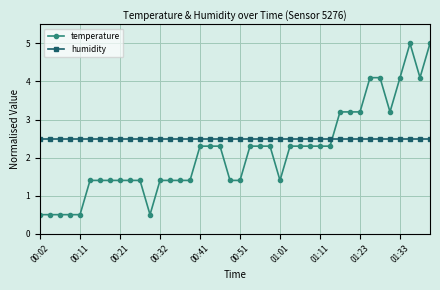

What is the value of the temperature point at the 16th from the left?

1.4